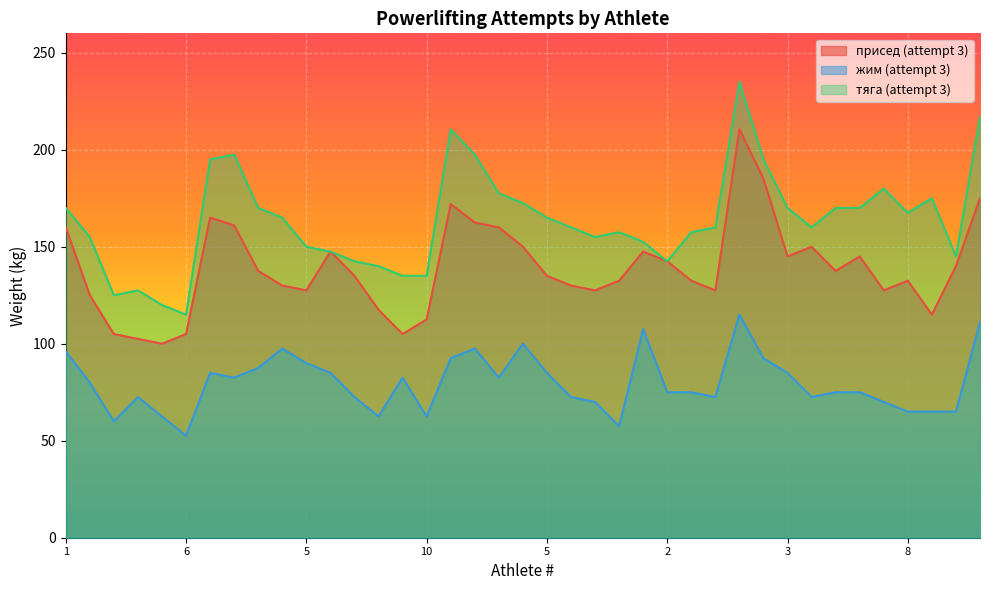

What is the approximate value of присед (attempt 3) at 4?

130.0